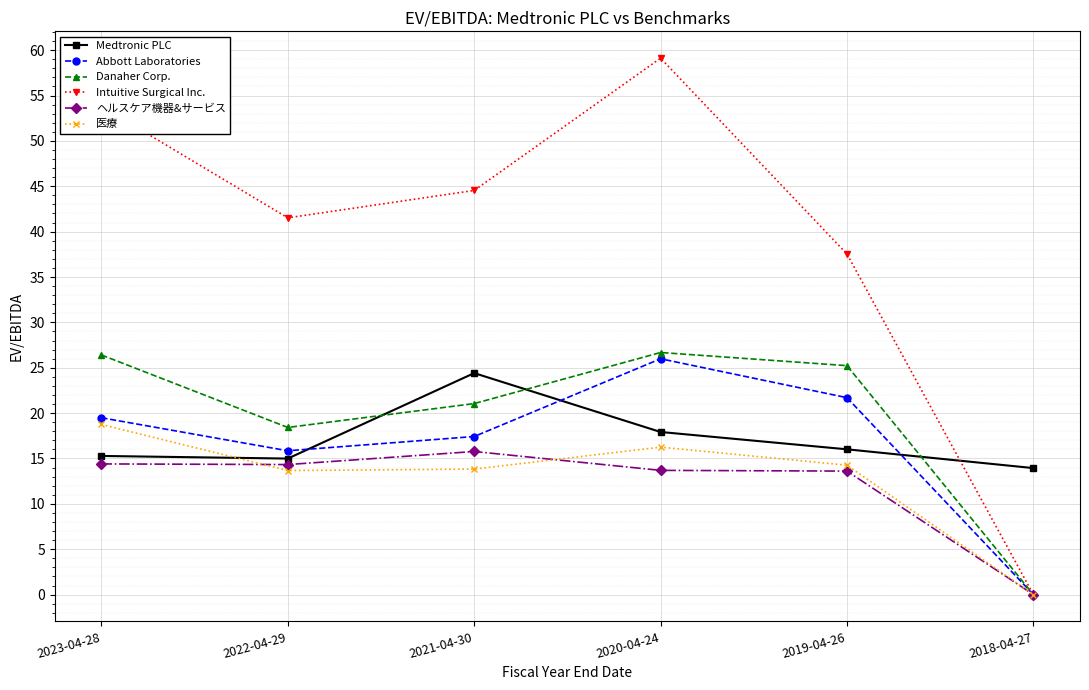

At how many categories does at least one series exceed 19?

5